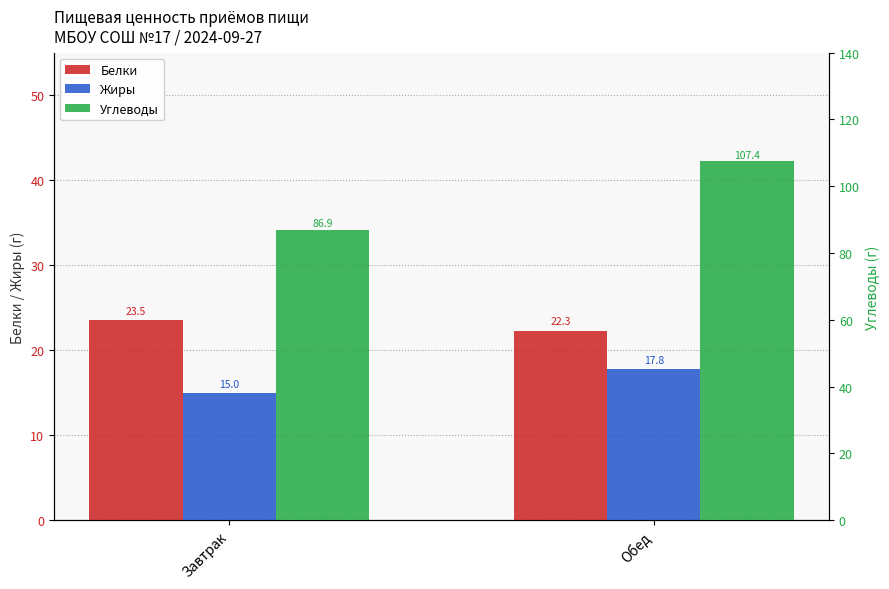

At Завтрак, list the series in order from largest to smallest.

Углеводы, Белки, Жиры